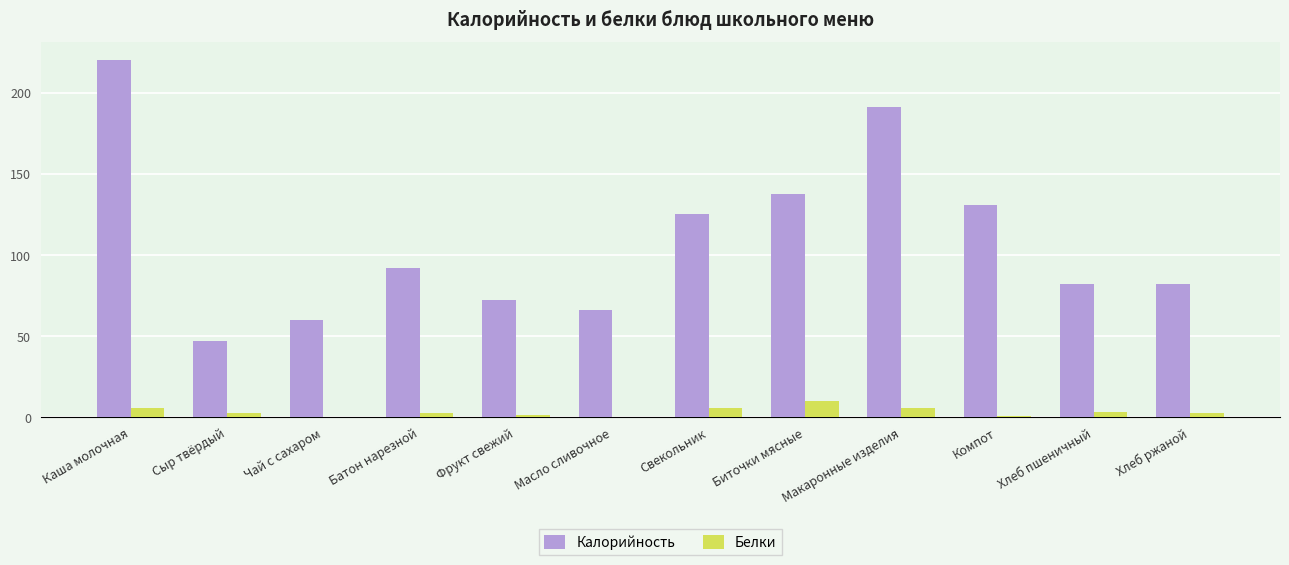

What is the maximum value shown in the chart?

220.2